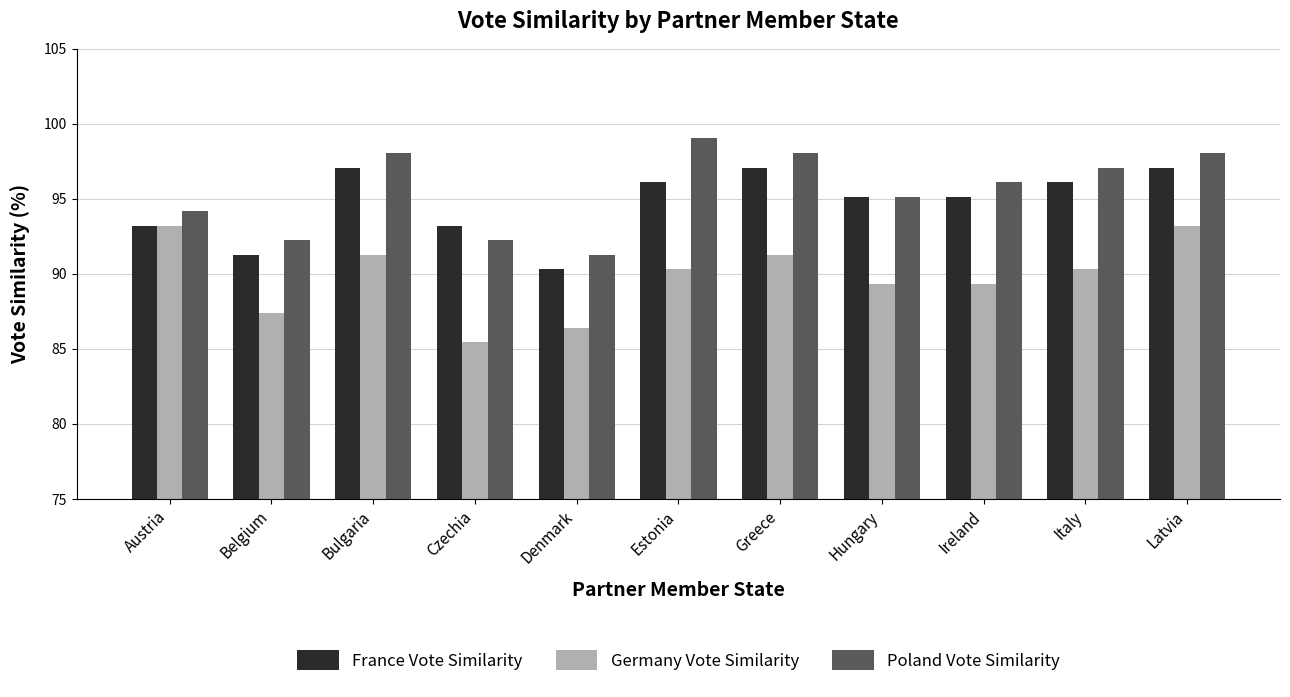

Count the number of data series in this chart.

3